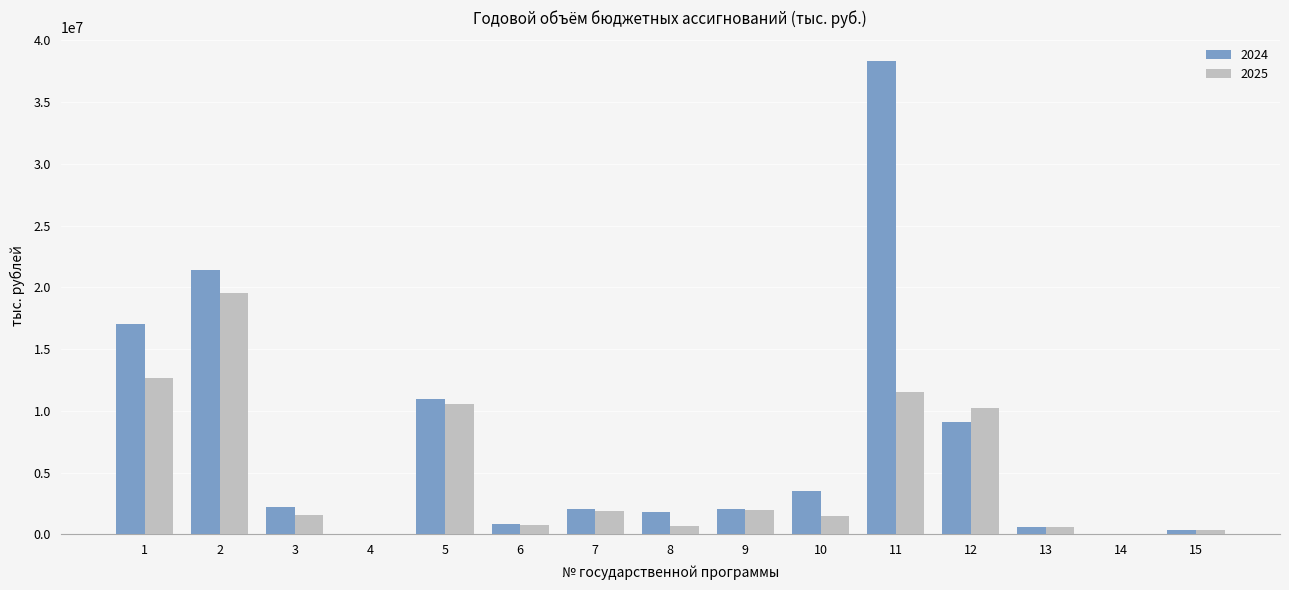

Which series has the largest total across all categories?

2024